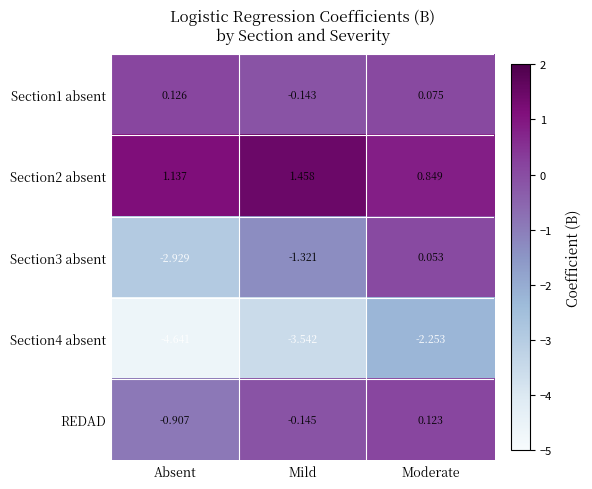

At which label does Section1 absent reach its peak?

Absent